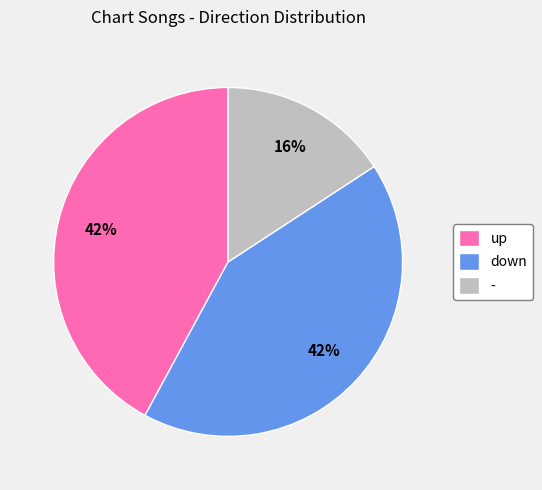

What percentage is the - slice, to the nearest percent?

16%